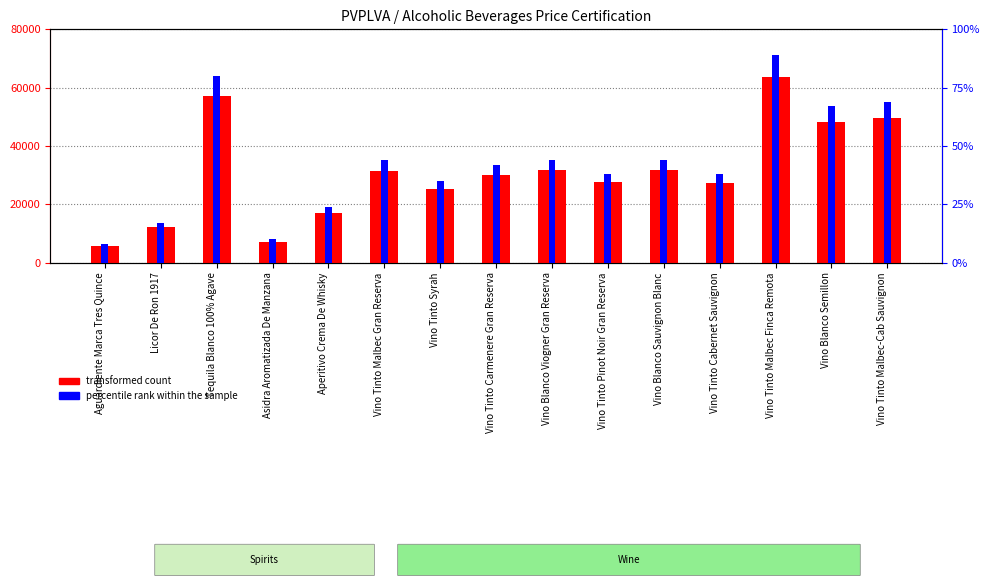

Which series has the largest range (max minus min)?

transformed count